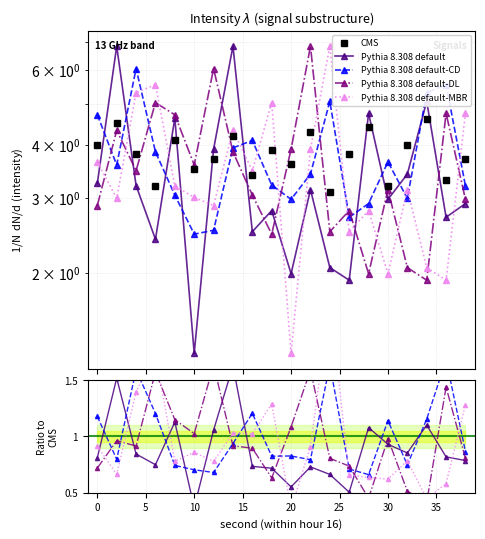

At 25, list the series in order from smallest to largest.

Pythia 8.308 default-CD, Pythia 8.308 default-MBR, Pythia 8.308 default, Pythia 8.308 default-DL, CMS